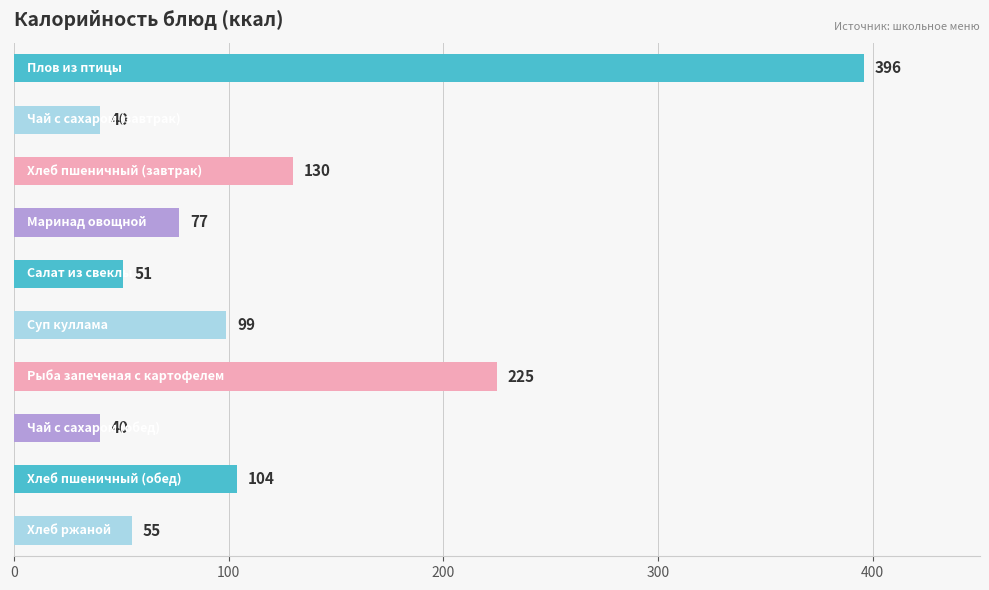

What is the value of the 6th bar from the top?

99